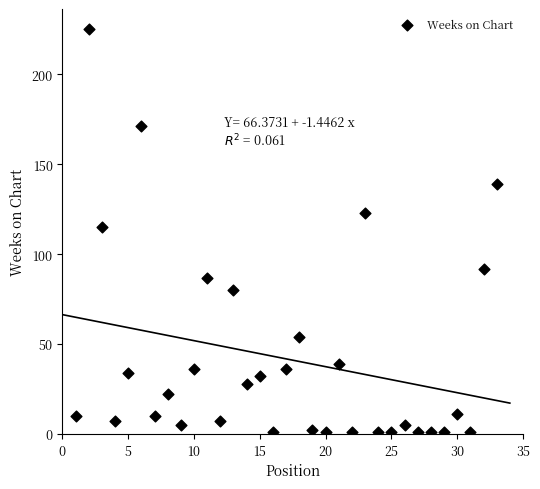

What is the range of Y values (max minus min)?

224